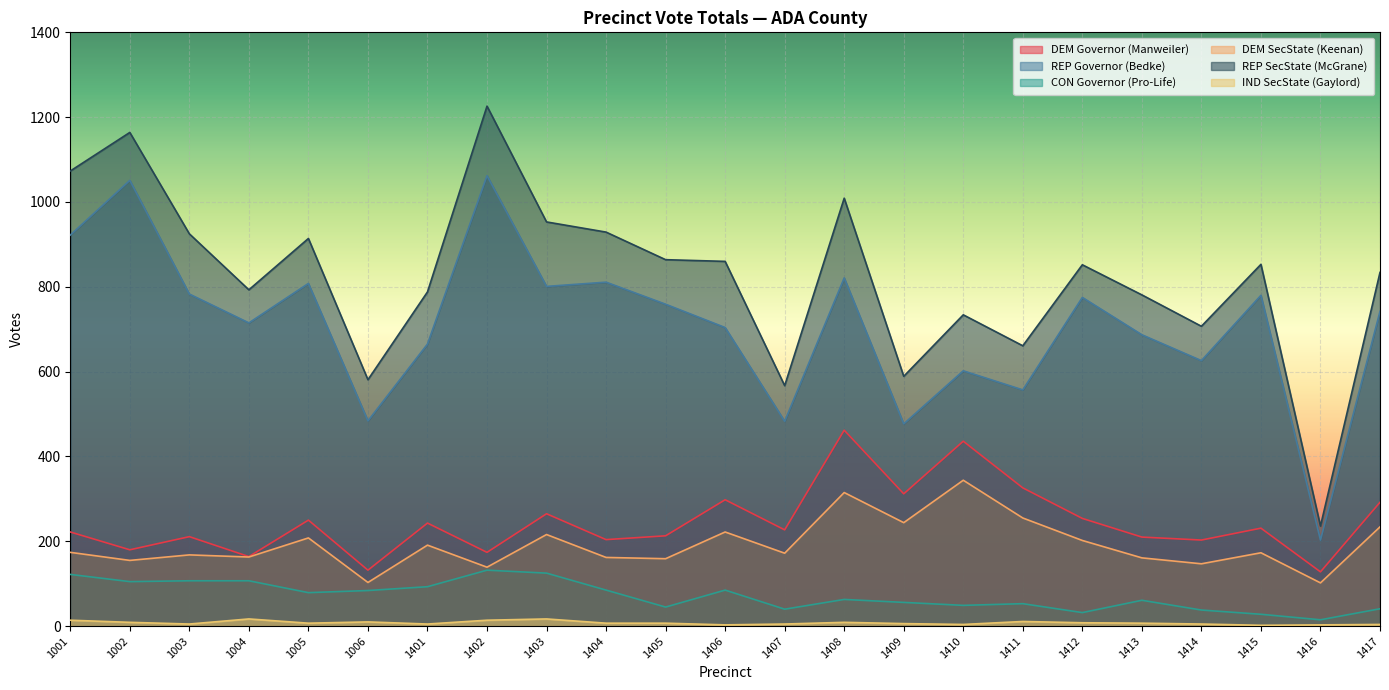

What is the highest value of the REP SecState (McGrane) series?

1226